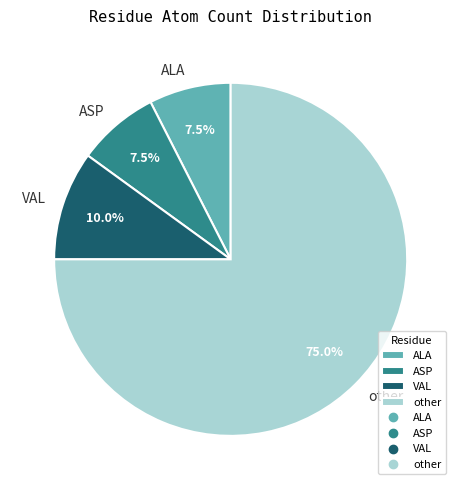

What portion of the pie excludes ALA?

92.5%